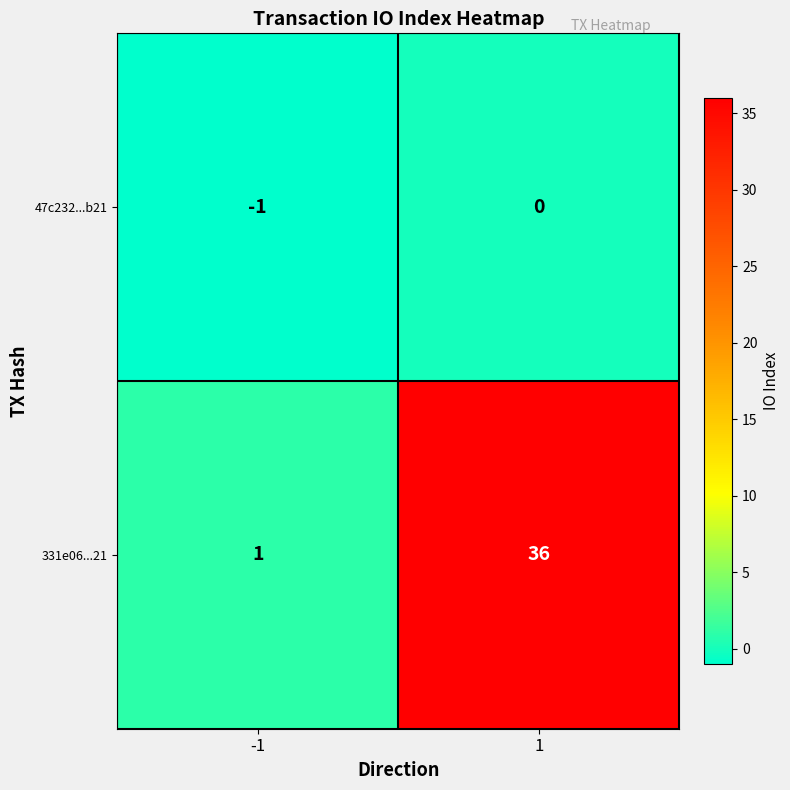

What is the total value across all series at 1?

36